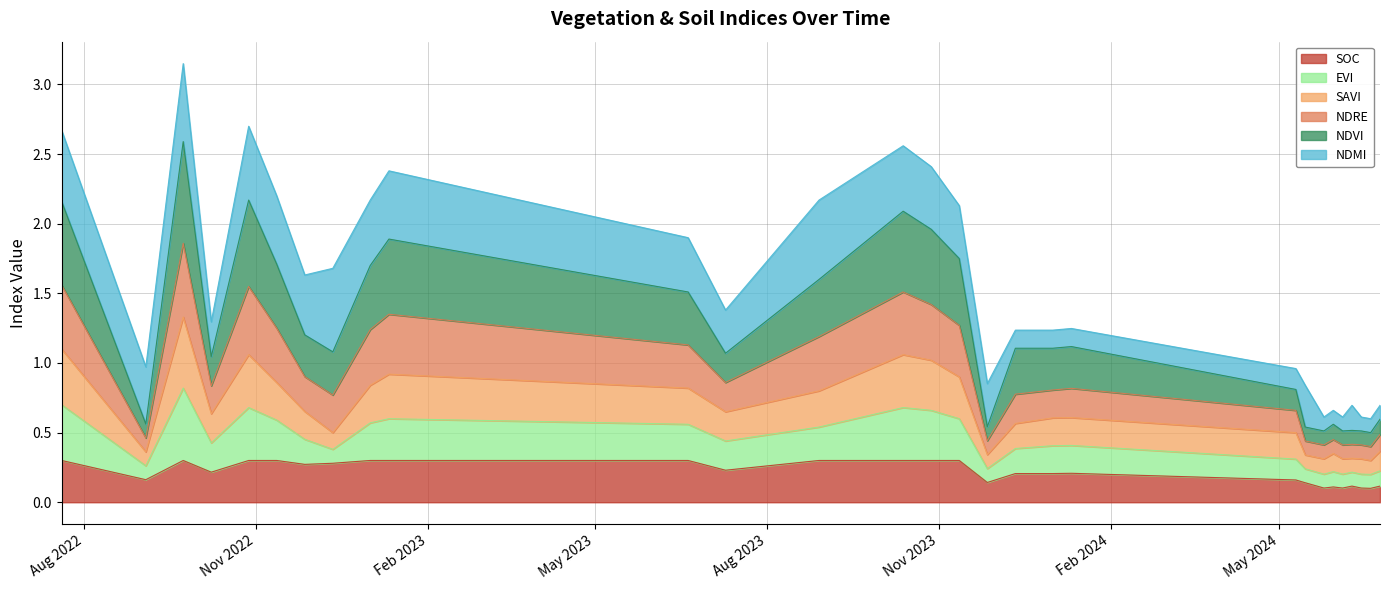

Where is the first local maximum for evi?

23-09-2022